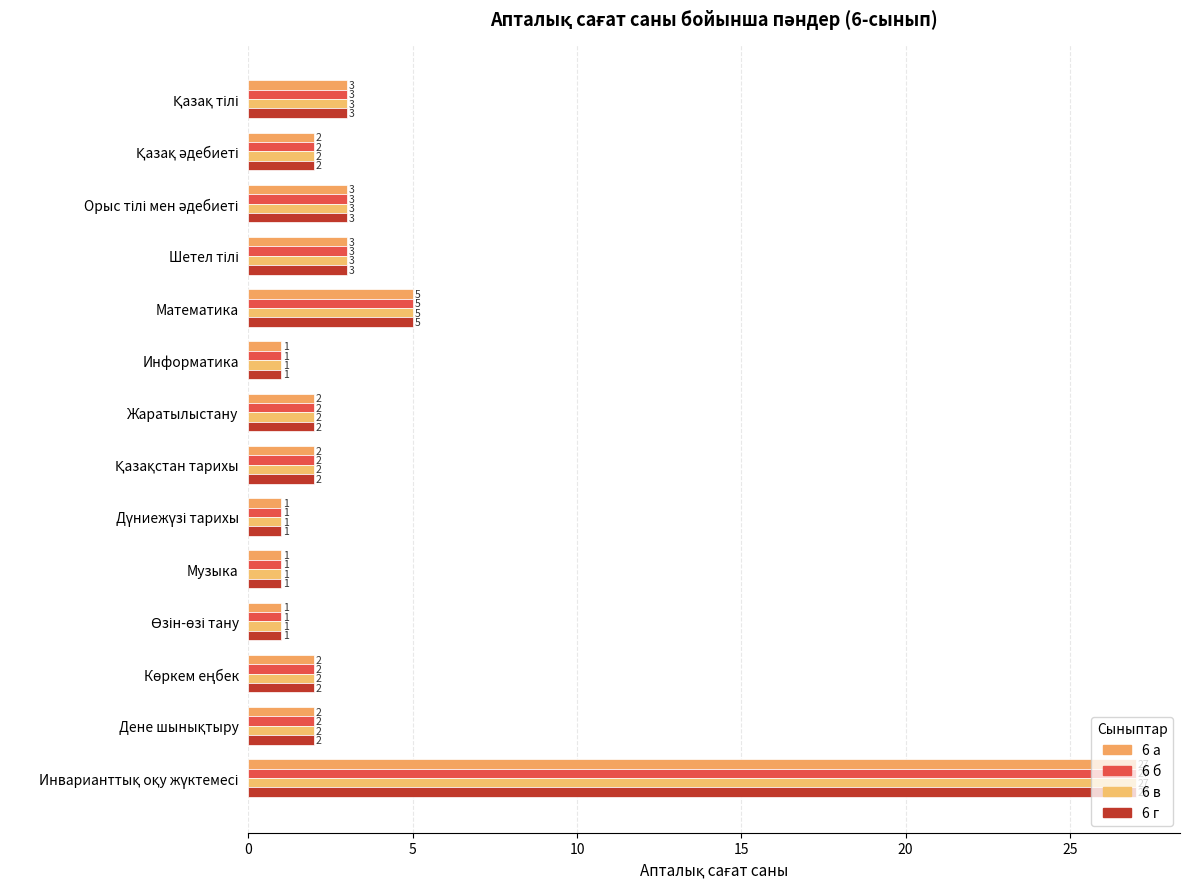

How many categories are shown in the chart?

14